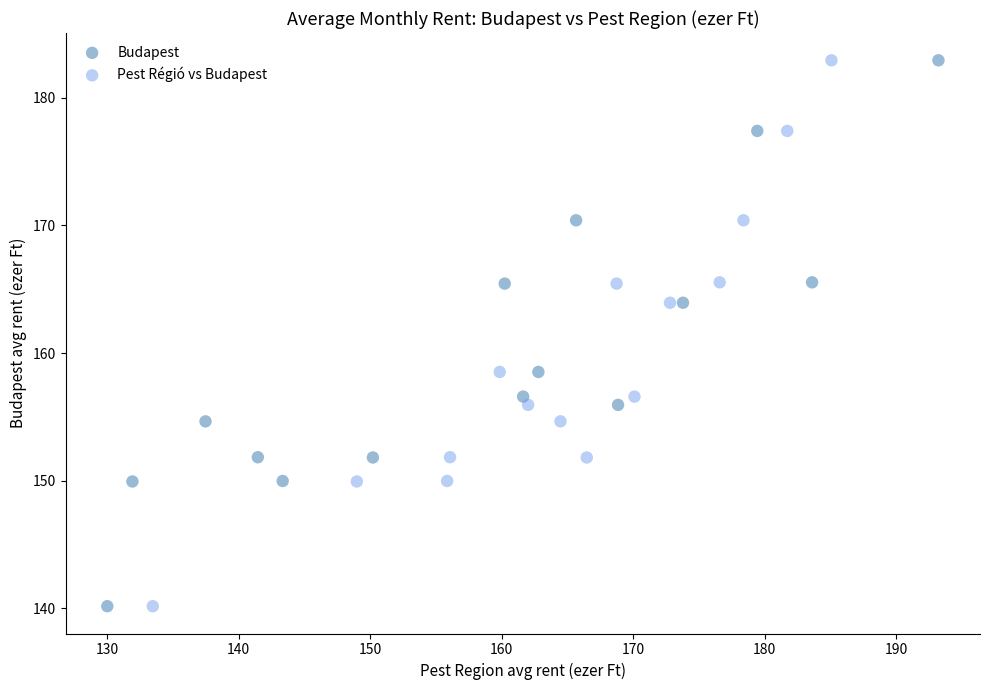

What are all the series names shown in the legend?

Budapest, Pest Régió vs Budapest